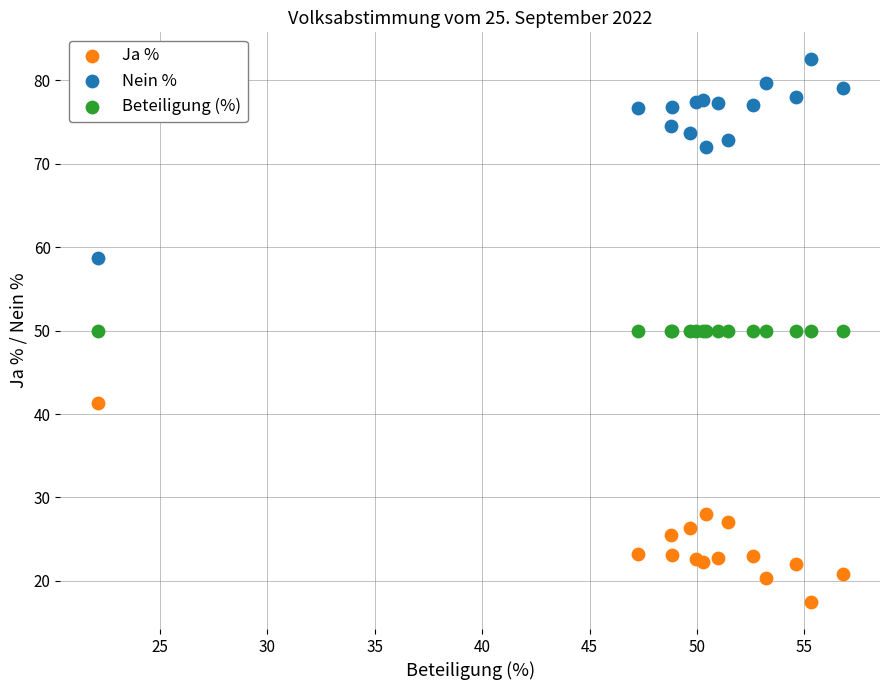

Which series reaches the maximum Y coordinate?

Nein %